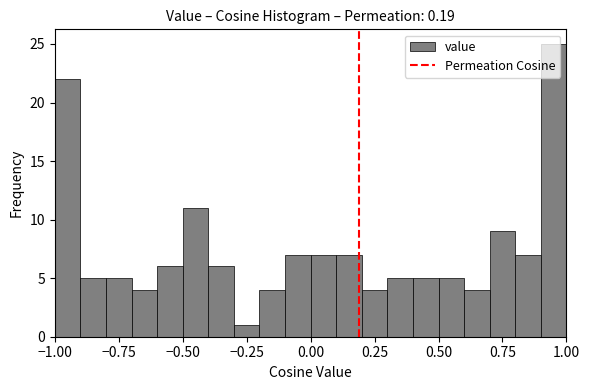

Around what value on the x-axis is the tallest bar? Give the approximate position of its centre, as read against the axis.

0.95